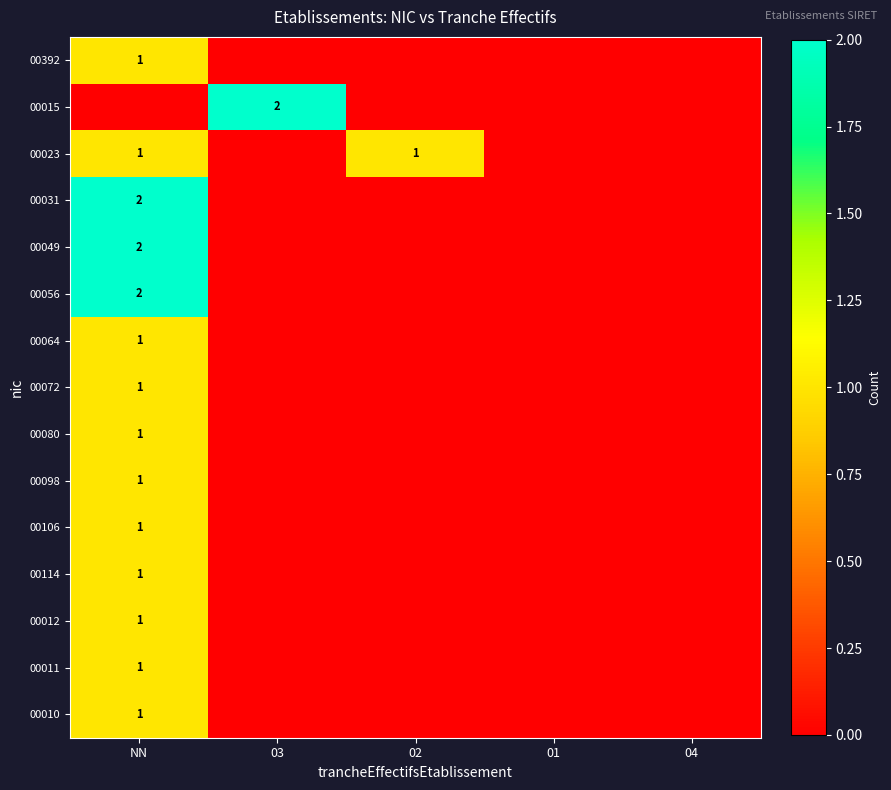

Is it true that 00056 equals 3 at NN?

False